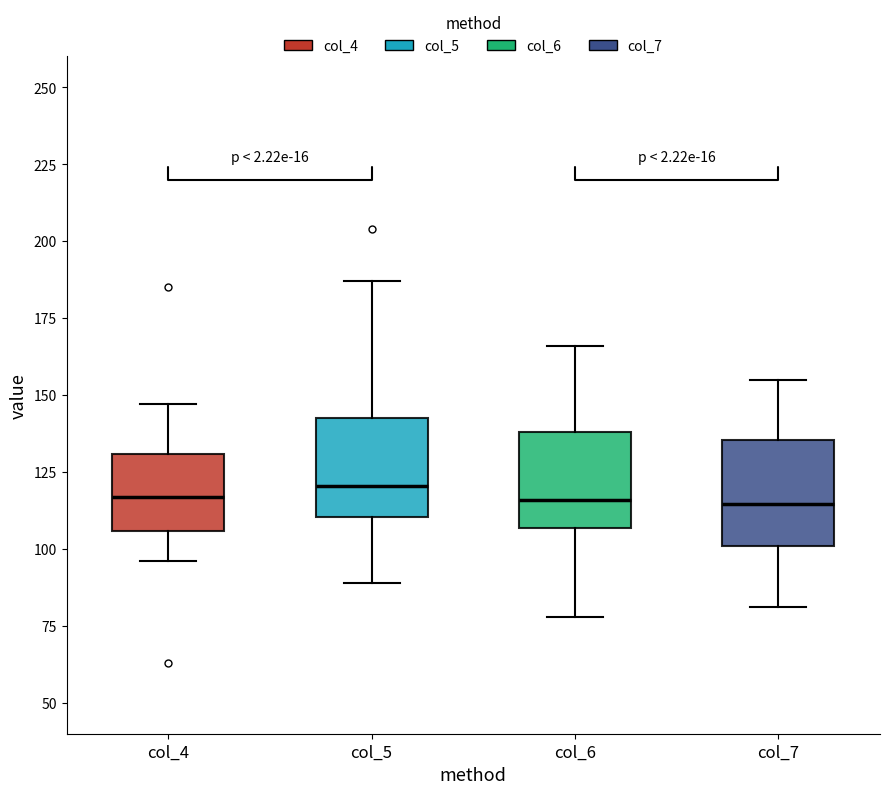

Reading left to right, read every box against the y-axis: the position of its median line, the range the box covers, and the ends of its whiskers. The values are not printed on the chart, so give them approximately, as read against the axis.

col_4: median 115, box 105 to 130, whiskers 95 to 145
col_5: median 120, box 110 to 145, whiskers 90 to 185
col_6: median 115, box 105 to 140, whiskers 80 to 165
col_7: median 115, box 100 to 135, whiskers 80 to 155